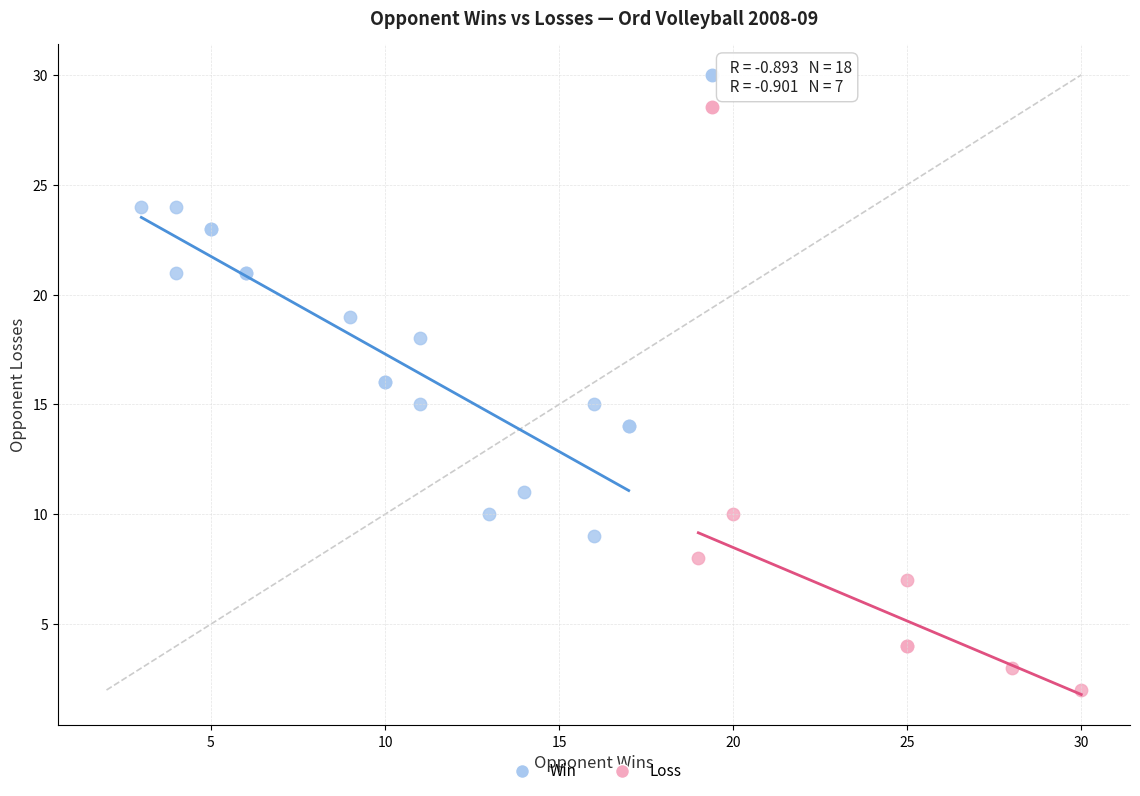

Which series contains the lowest Y value?

Loss